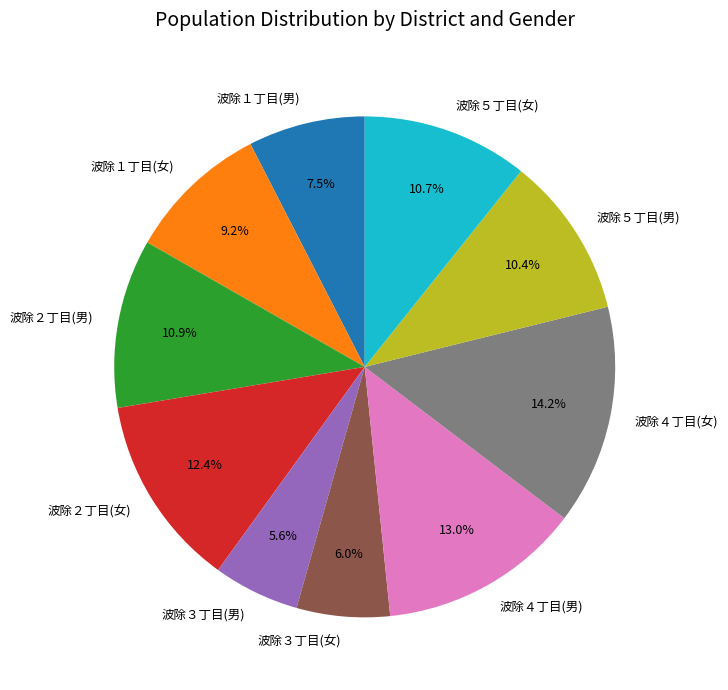

To the nearest percent, what is the combined percentage of 波除１丁目(女) and 波除４丁目(男)?

22%